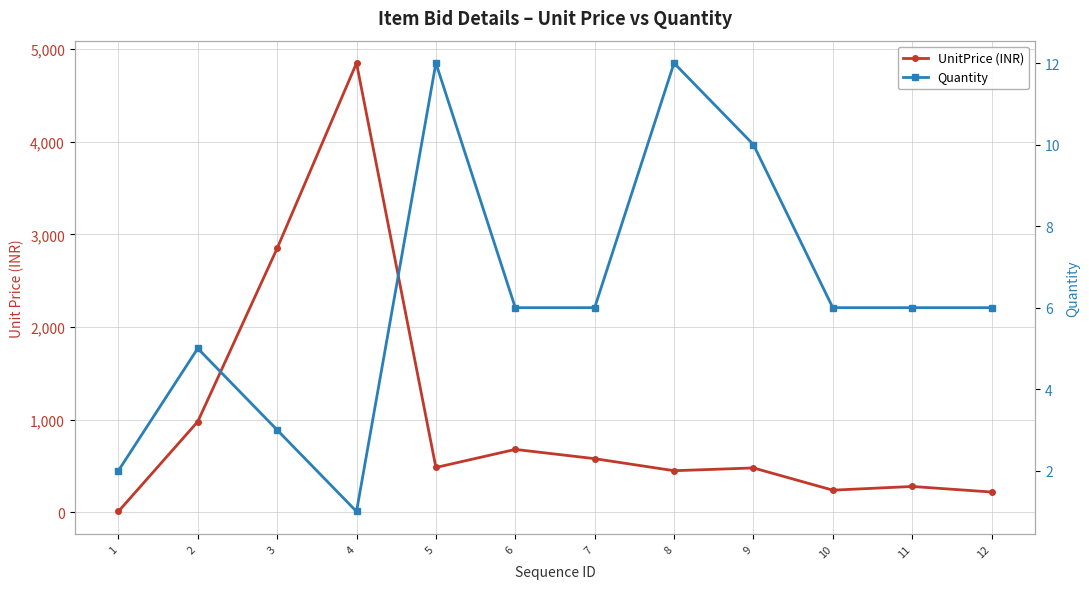

What is the value of the UnitPrice (INR) point at the 7th from the left?

580